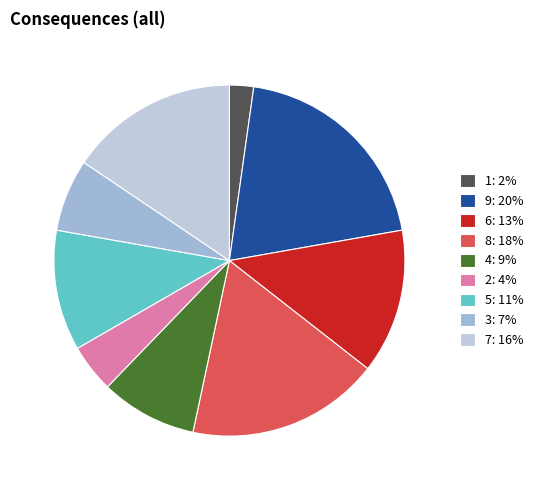

To the nearest percent, what is the difference between the 7 and 9 slice percentages?

4%